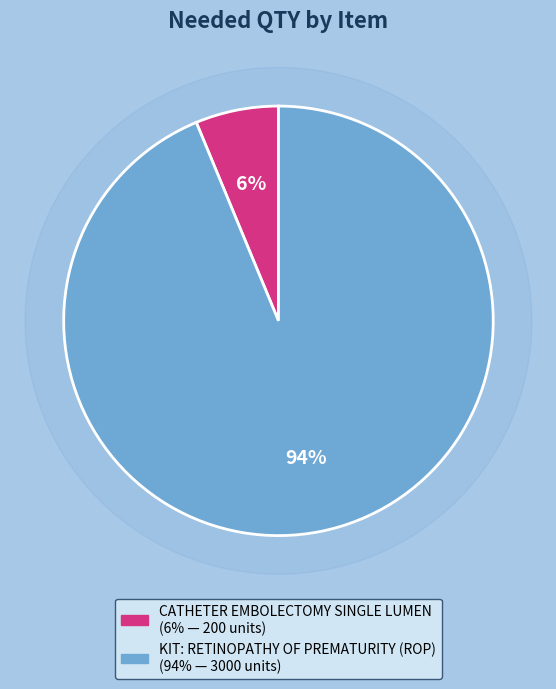

Does KIT: RETINOPATHY OF PREMATURITY (ROP) represent more than half of the total?

Yes